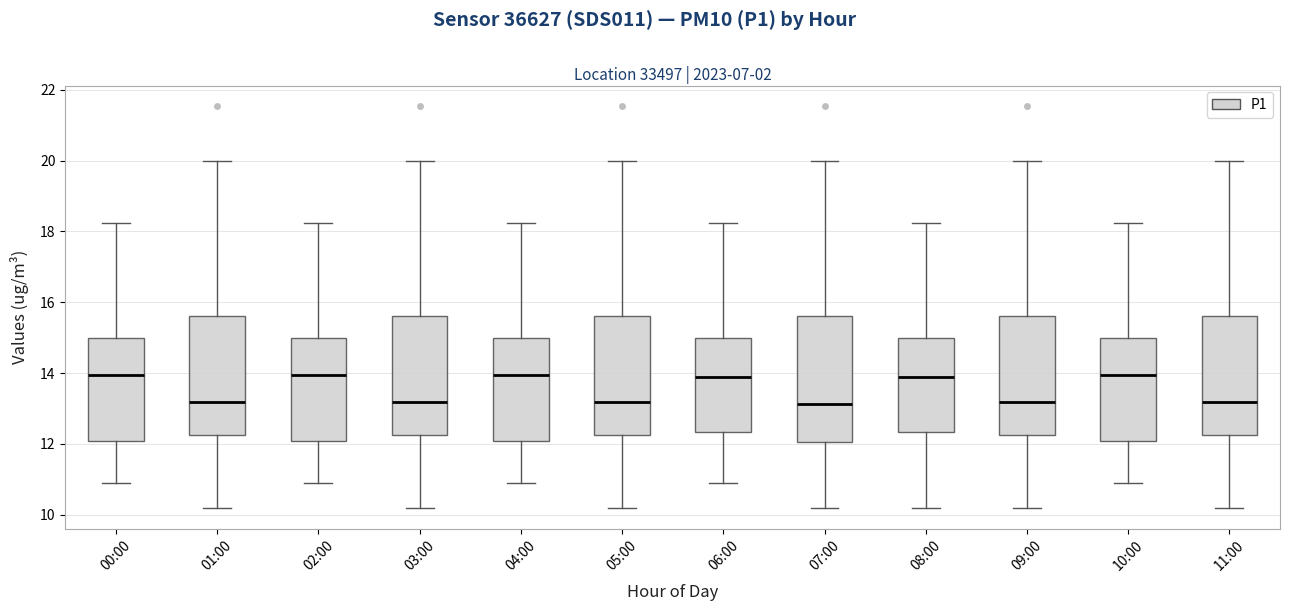

Which box is the tallest, from its lower edge to its upper edge?

07:00